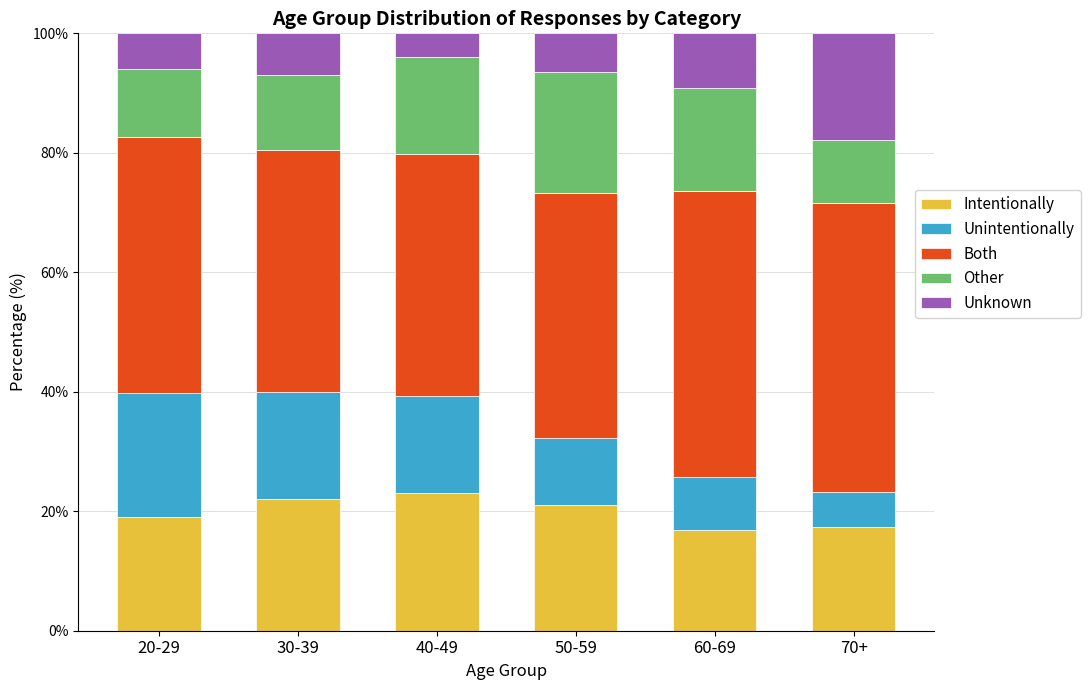

Does the chart contain any negative values?

No